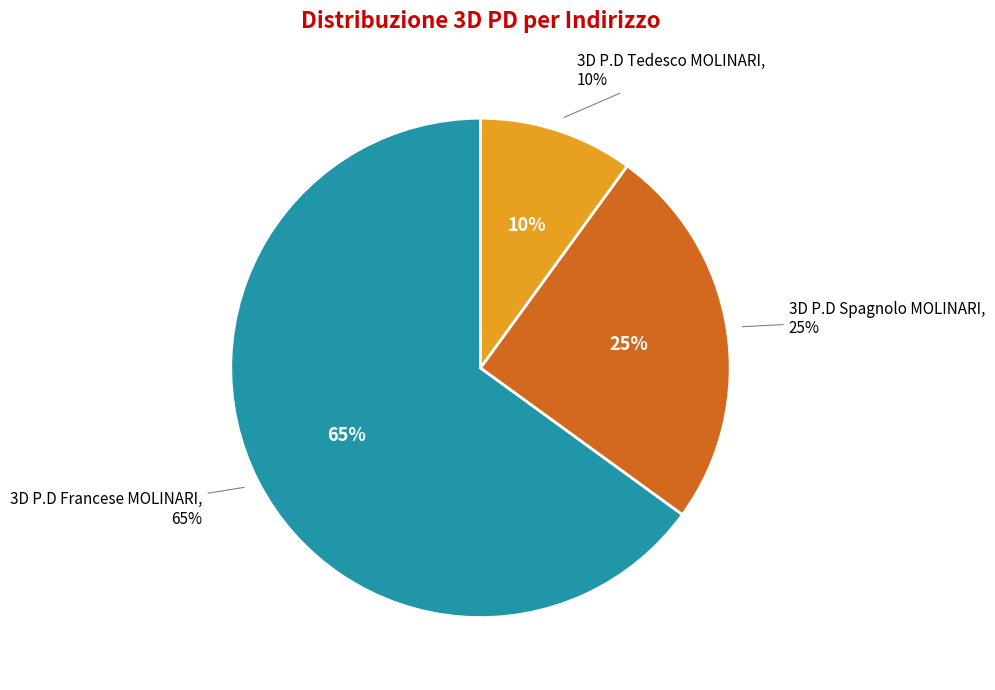

Rank the categories by value from lowest to highest.

3D P.D Tedesco MOLINARI, 3D P.D Spagnolo MOLINARI, 3D P.D Francese MOLINARI